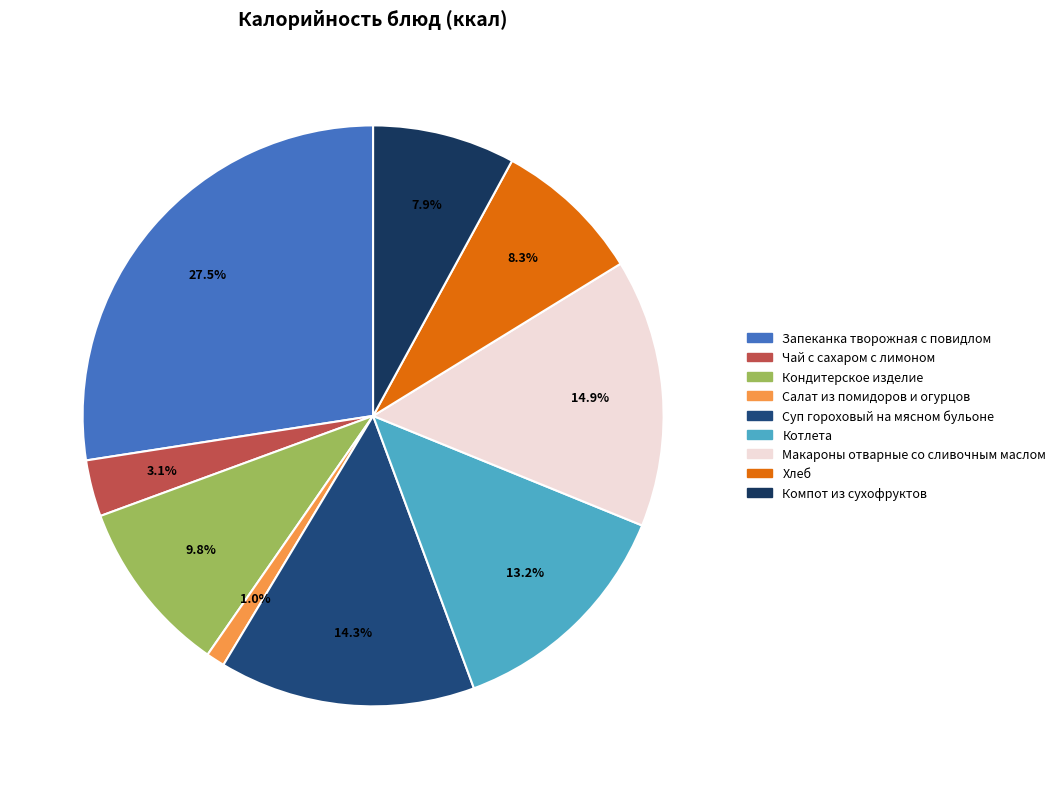

To the nearest percent, what portion does Компот из сухофруктов represent?

8%